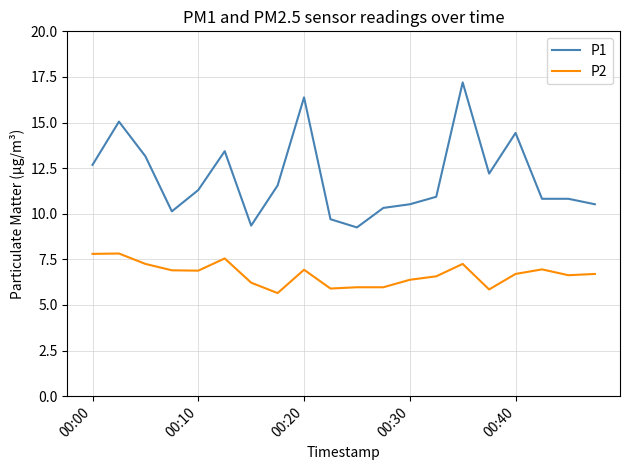

What is the difference between the maximum and minimum values in the P2 series?

2.2